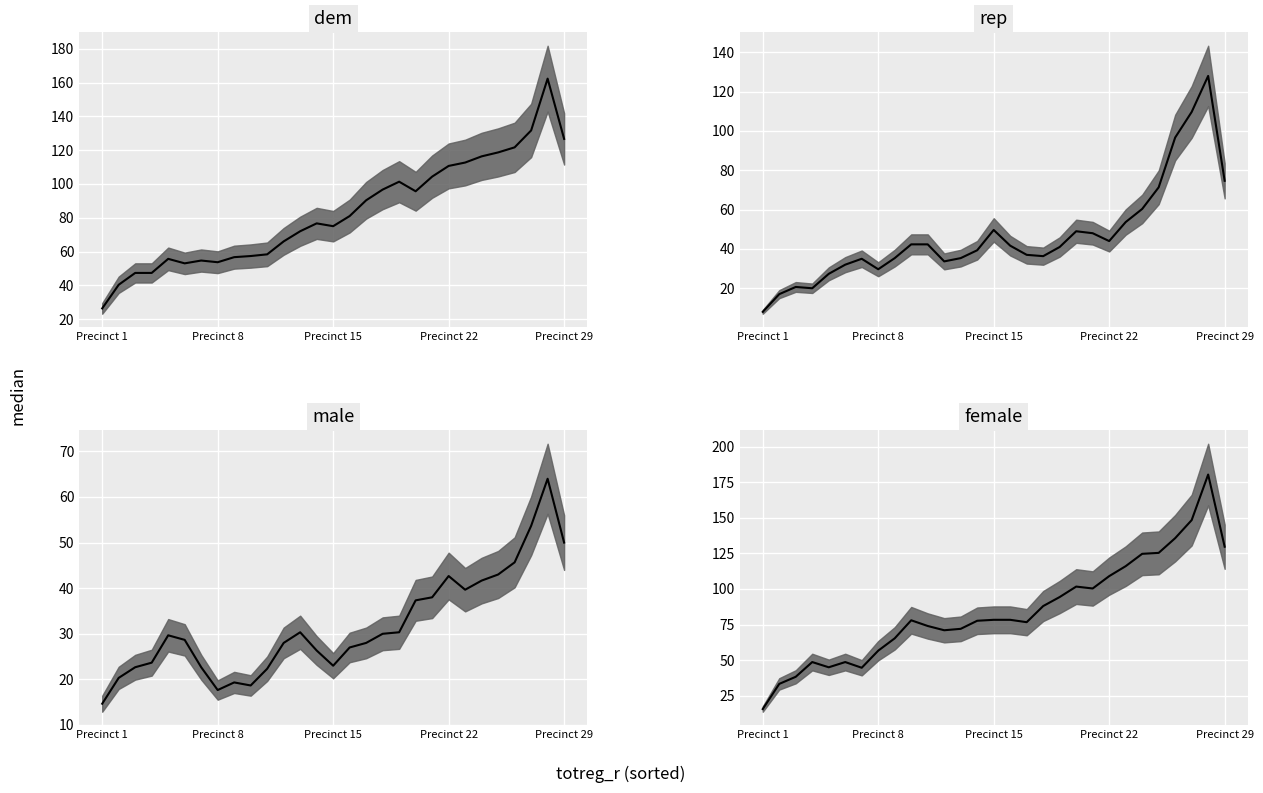

Is it true that rep median equals 44.0 at Precinct 22?

True